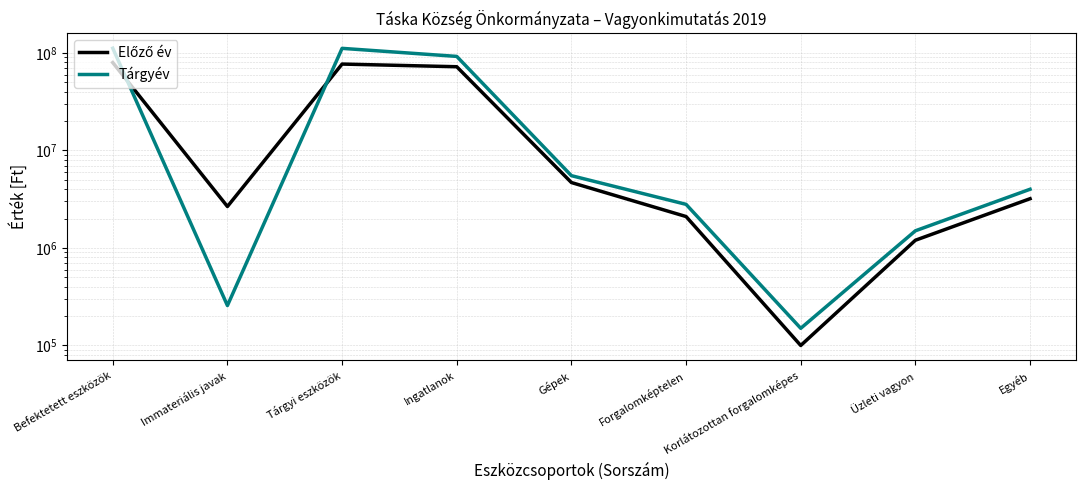

Which series has the largest total across all categories?

Tárgyév